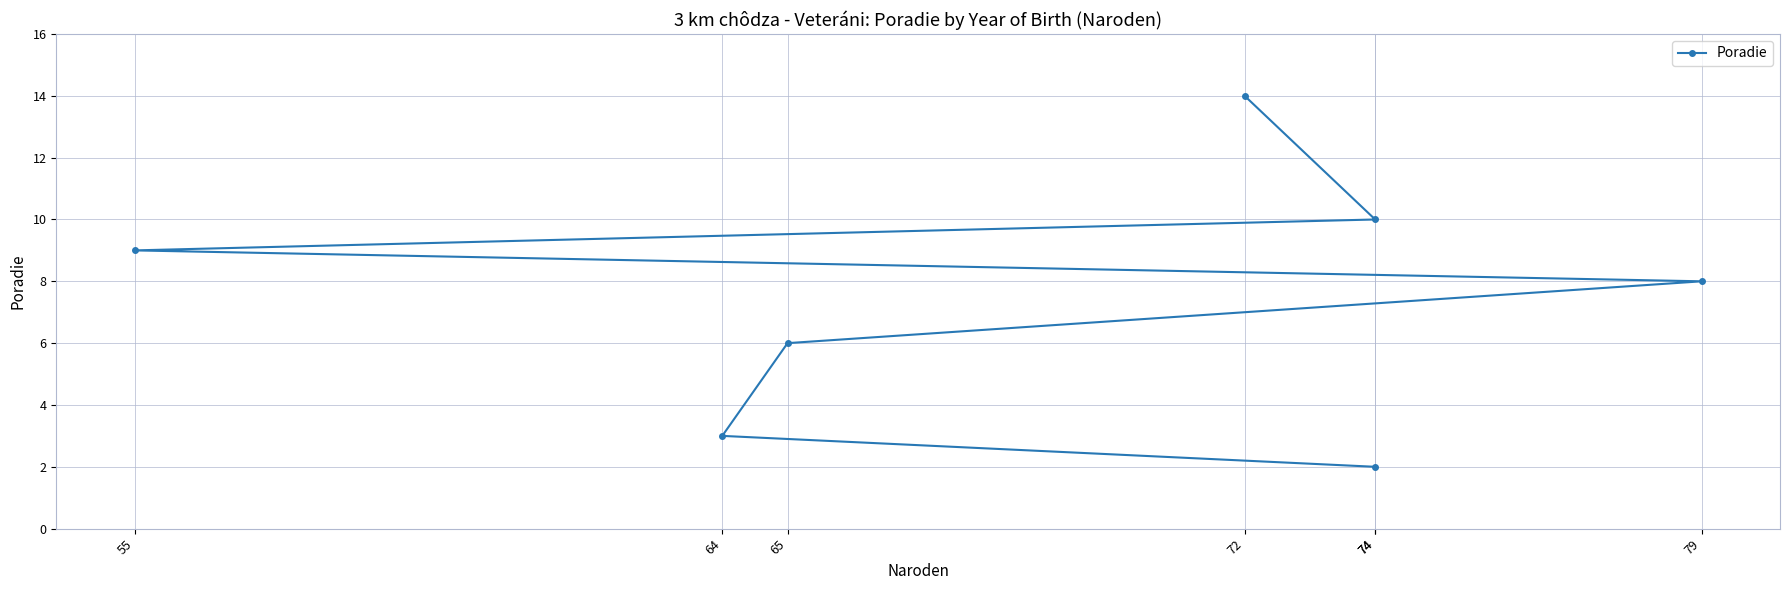

The chart shows a value of 2 at 64. True or false?

False